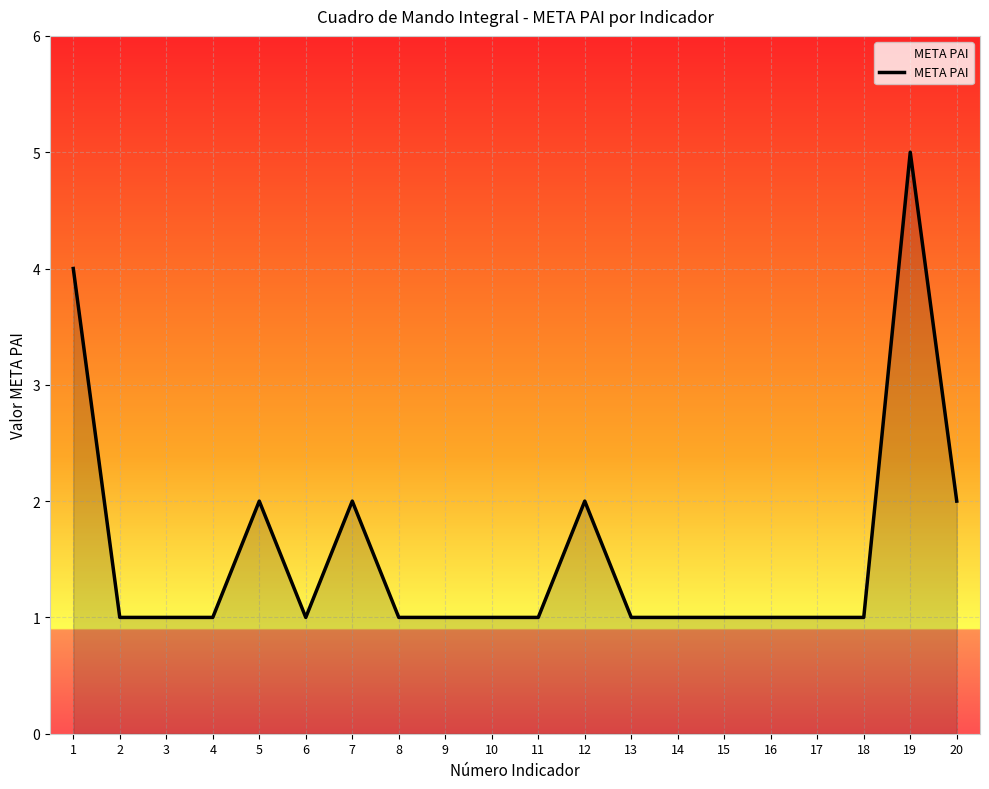

Reading right to left, what are all the values shown in this chart?

2	5	1	1	1	1	1	1	2	1	1	1	1	2	1	2	1	1	1	4